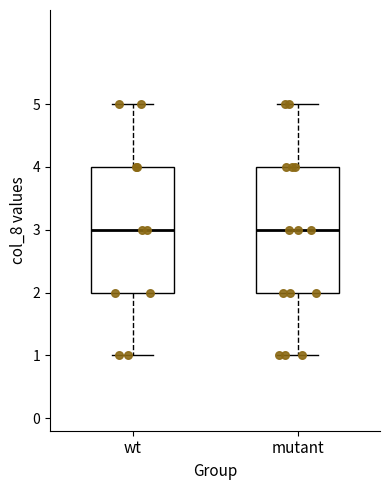

Reading left to right, read every box against the y-axis: the position of its median line, the range the box covers, and the ends of its whiskers. The values are not printed on the chart, so give them approximately, as read against the axis.

wt: median 3, box 2 to 4, whiskers 1 to 5
mutant: median 3, box 2 to 4, whiskers 1 to 5